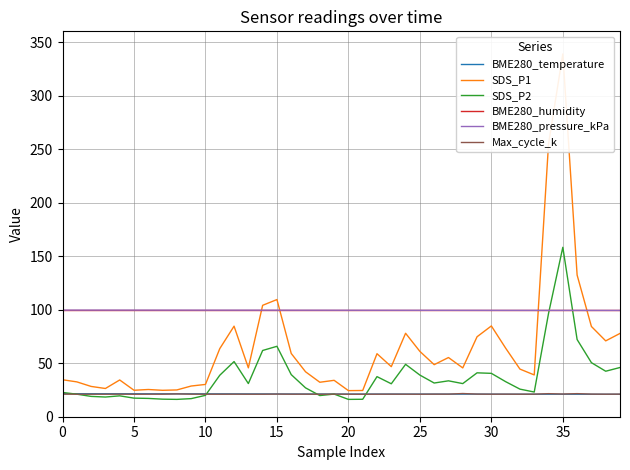

What is the lowest value of the BME280_temperature series?

21.0